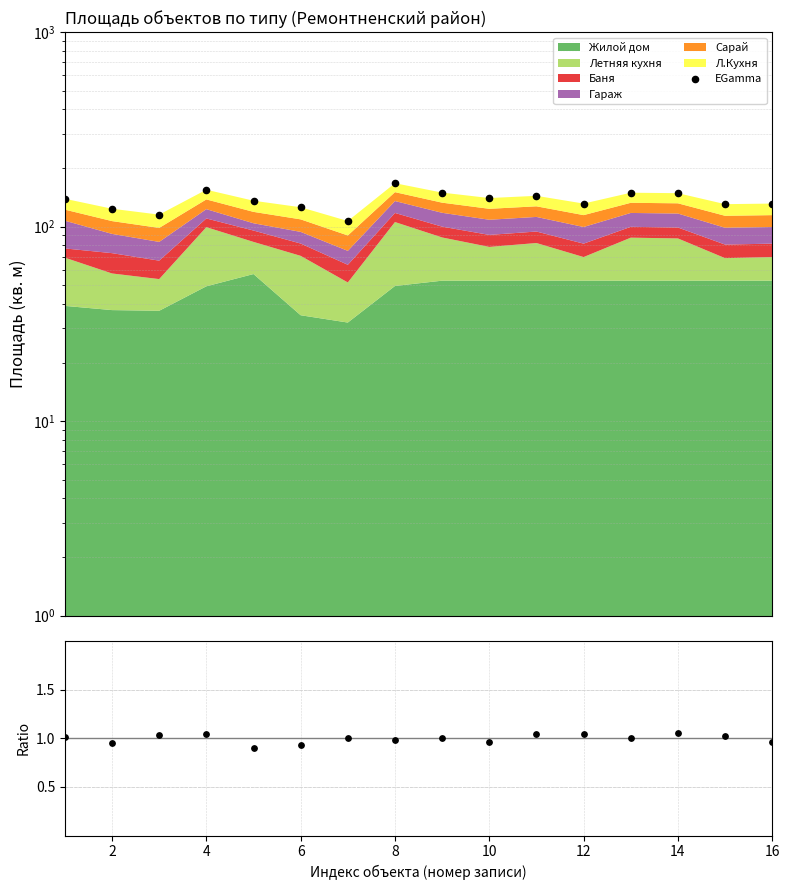

Which series has the largest total across all categories?

EGamma